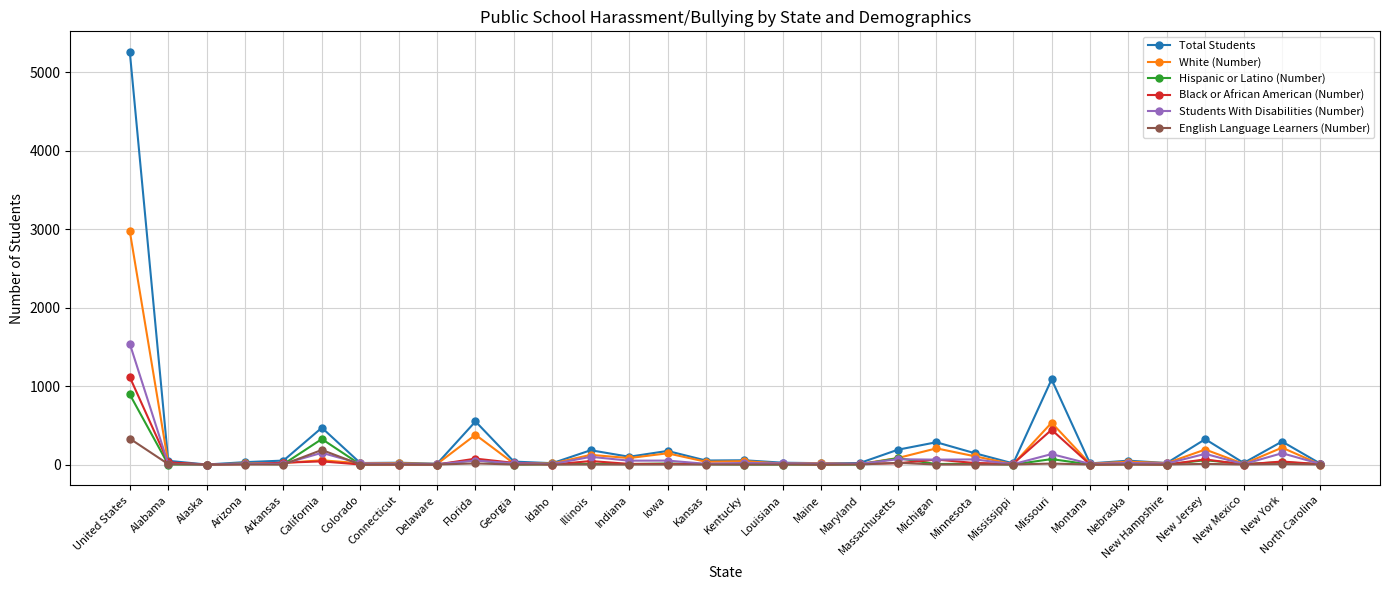

What is the label of the 22nd point from the left?

Michigan